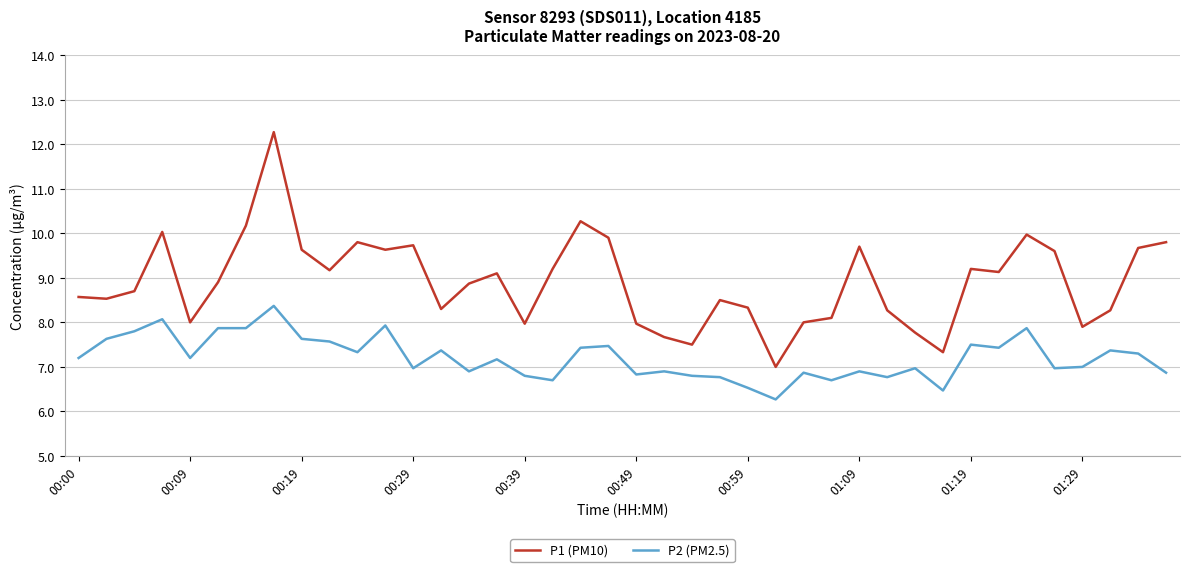

What is the difference between the maximum and minimum values in the P1 (PM10) series?

5.3